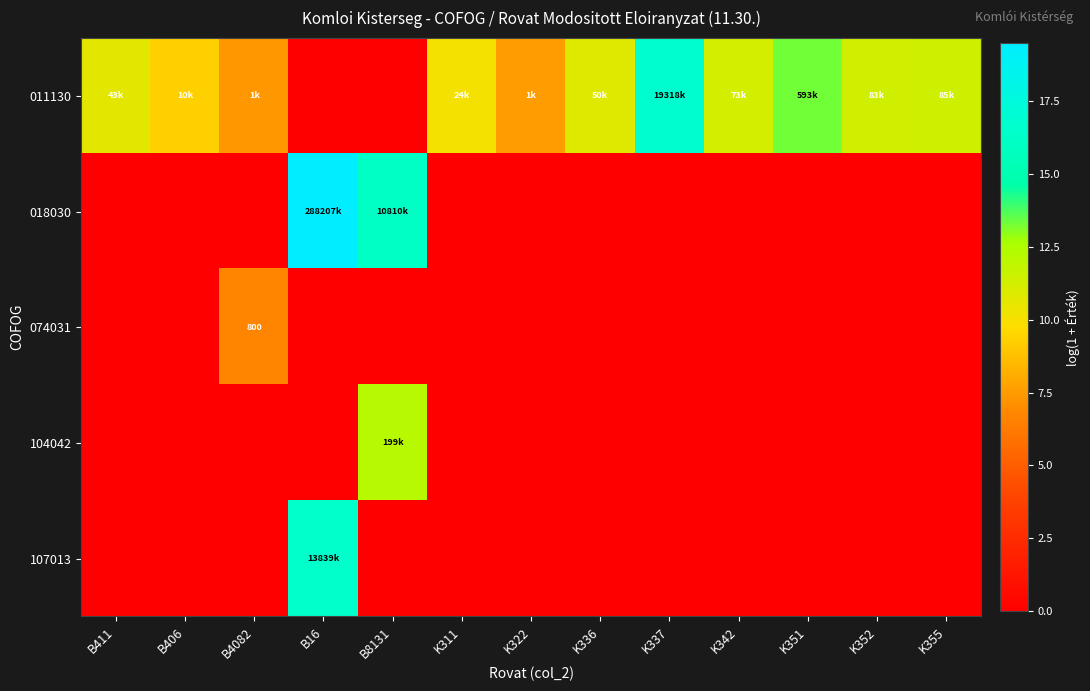

Is it true that 074031 equals 2.4 at K337?

False